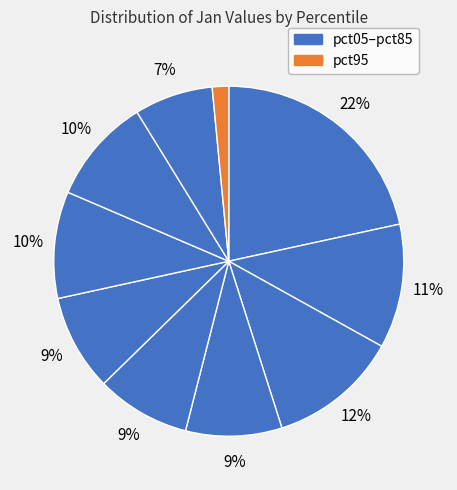

How many segments does this pie chart have?

10